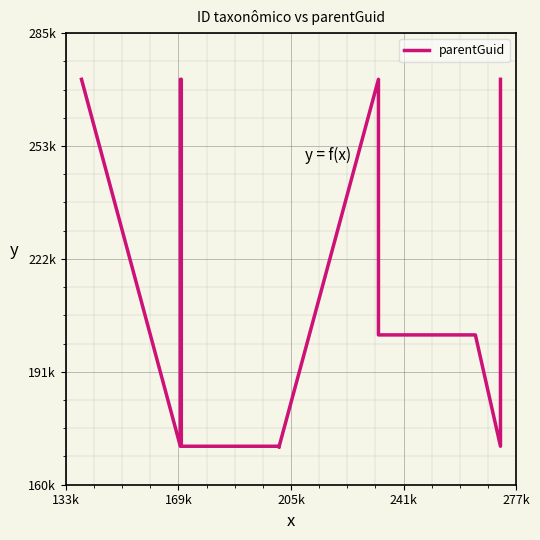

How many points are higher than both their immediate neighbors (excluding endpoints)?

1